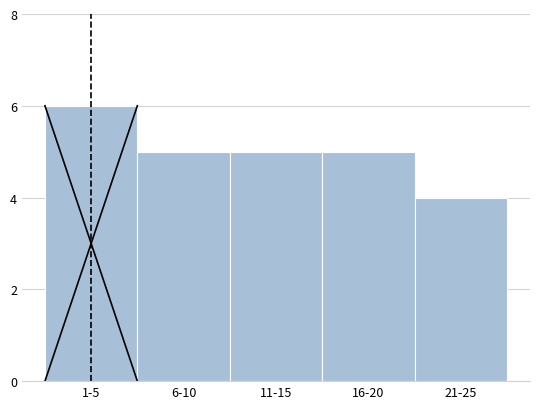

Reading left to right, list all the values displayed in this chart.

1-5=6	6-10=5	11-15=5	16-20=5	21-25=4